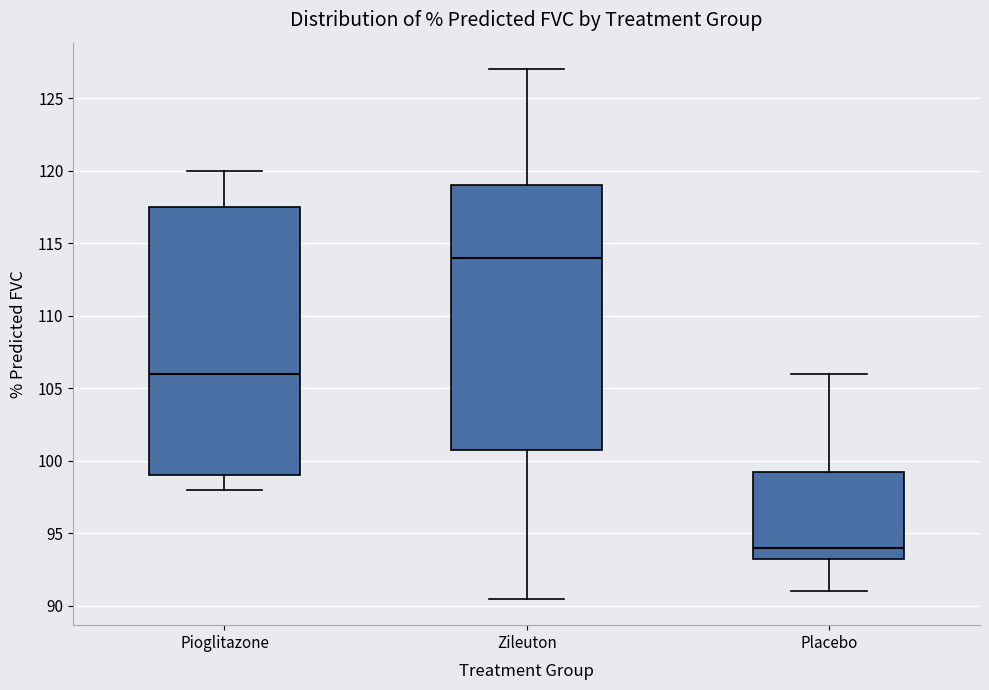

Where does the lower whisker of the box for Pioglitazone end on the y-axis? The values are not printed on the chart, so give them approximately, as read against the axis.

98.0